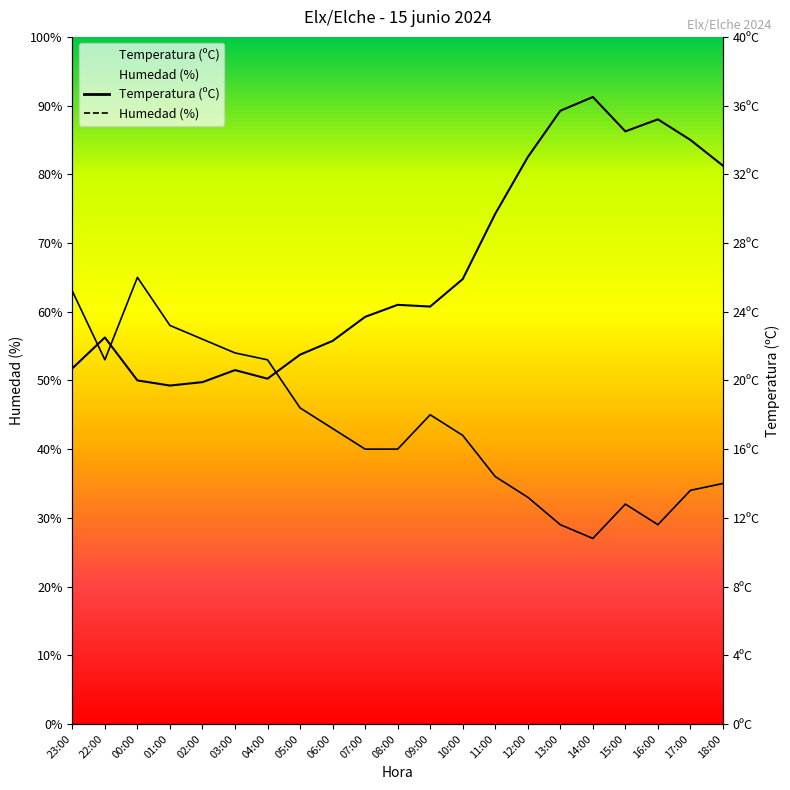

What value does the Temperatura (ºC) series have at 10:00?

64.8